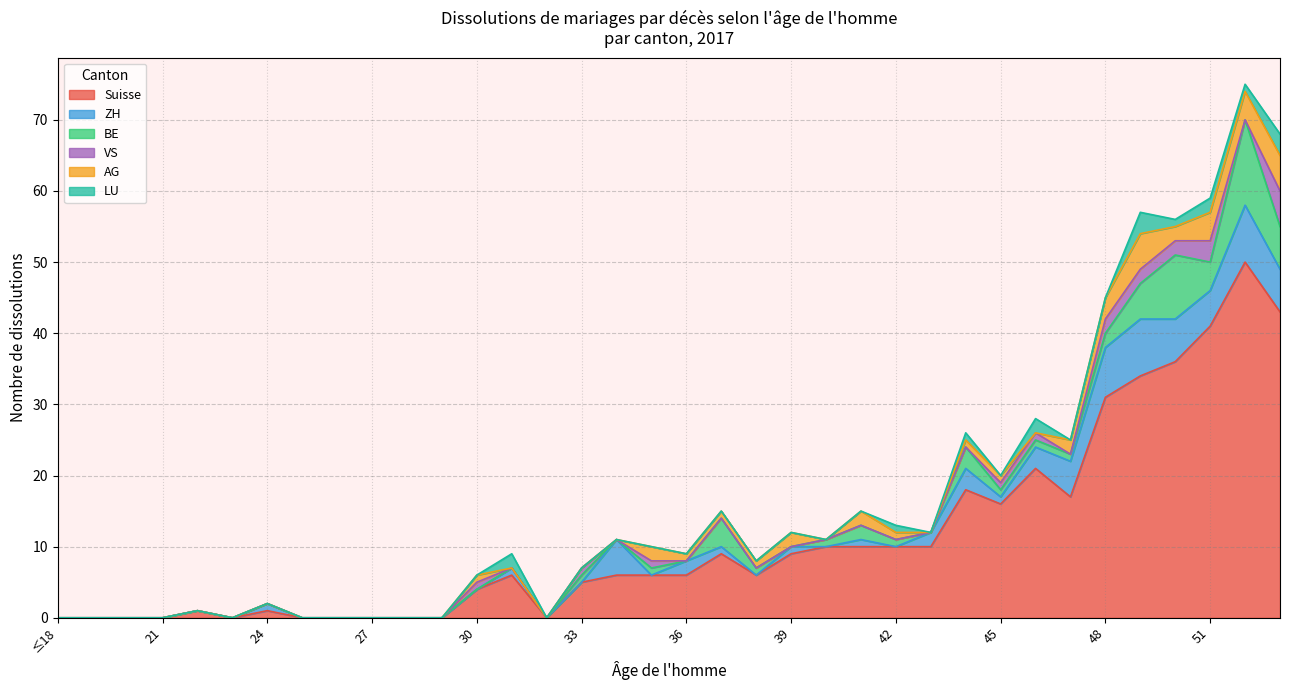

What is the highest value of the Suisse series?

50